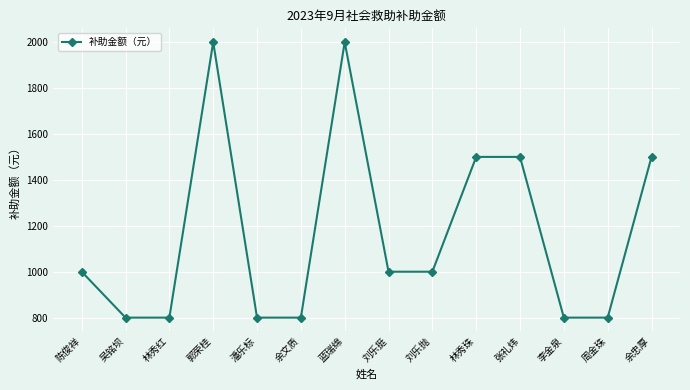

Reading left to right, what are all the values shown in this chart?

陈俊祥=1000	吴铭坝=800	林秀红=800	郭荣桂=2000	潘乐标=800	余文质=800	蓝瑞绵=2000	刘乐挺=1000	刘乐抛=1000	林秀珠=1500	张礼炜=1500	李金泉=800	周金珠=800	余忠厚=1500